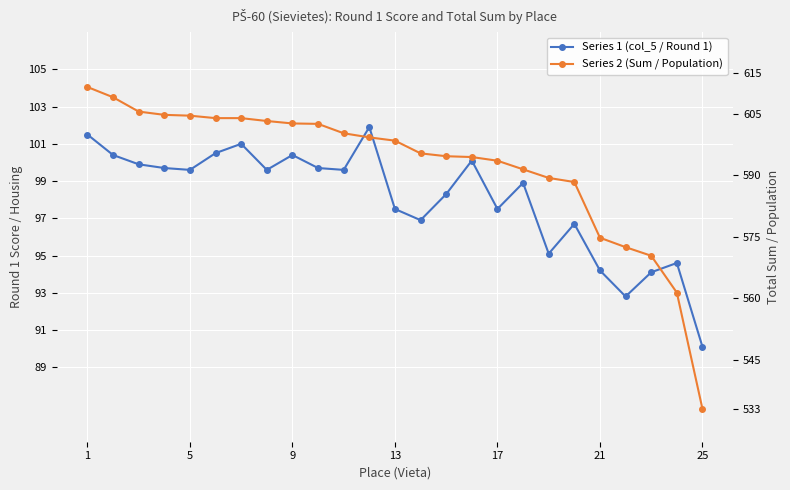

The Series 1 (col_5 / Round 1) series shows 55.9 at 19. True or false?

False